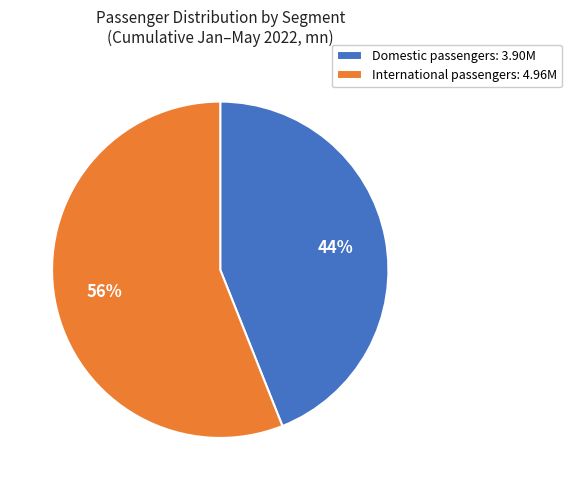

To the nearest percent, what portion does International passengers: 4.96M represent?

56%